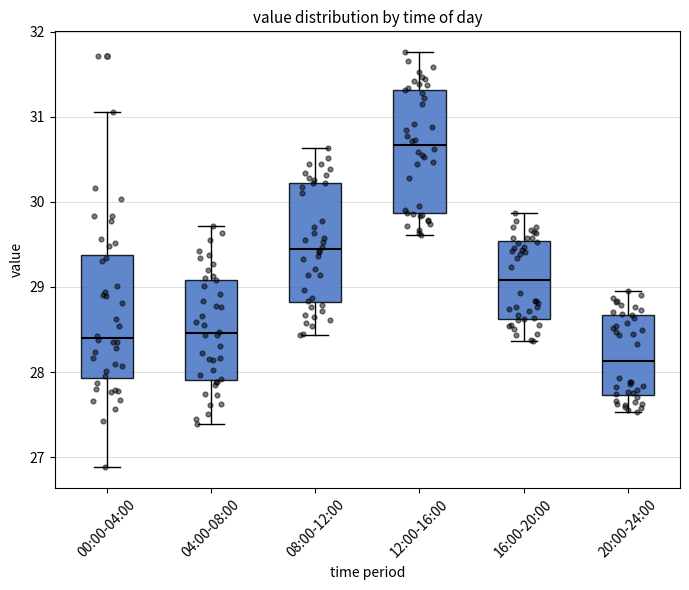

Reading left to right, read every box against the y-axis: the position of its median line, the range the box covers, and the ends of its whiskers. The values are not printed on the chart, so give them approximately, as read against the axis.

00:00-04:00: median 28.4, box 27.9 to 29.4, whiskers 26.9 to 31.1
04:00-08:00: median 28.5, box 27.9 to 29.1, whiskers 27.4 to 29.7
08:00-12:00: median 29.4, box 28.8 to 30.2, whiskers 28.4 to 30.6
12:00-16:00: median 30.7, box 29.9 to 31.3, whiskers 29.6 to 31.8
16:00-20:00: median 29.1, box 28.6 to 29.5, whiskers 28.4 to 29.9
20:00-24:00: median 28.1, box 27.7 to 28.7, whiskers 27.5 to 29.0